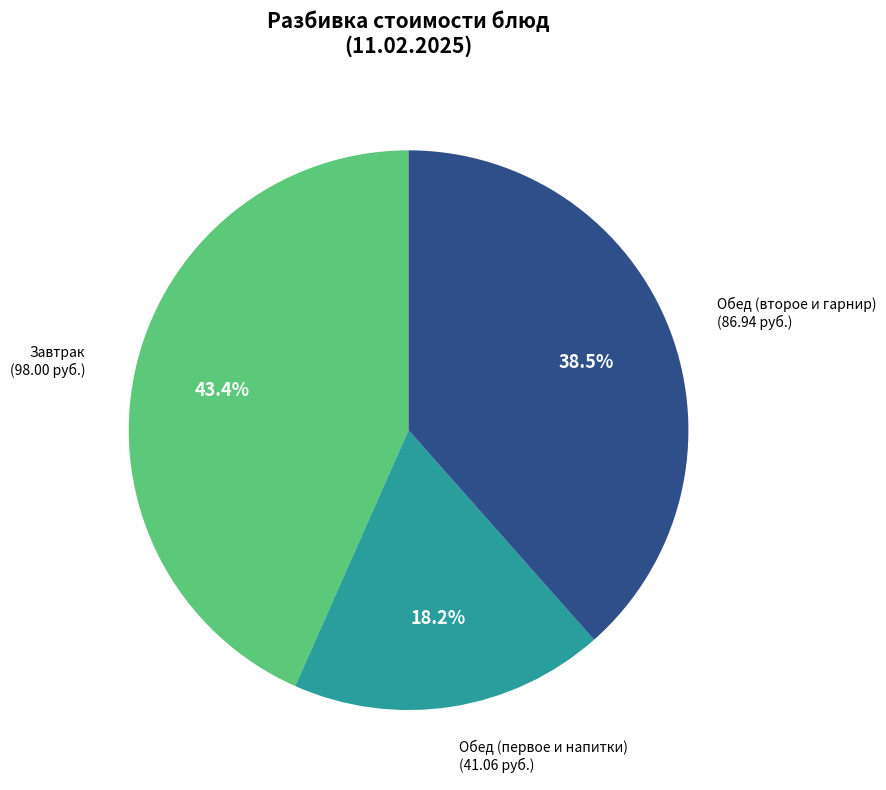

Does any single category account for the majority?

No